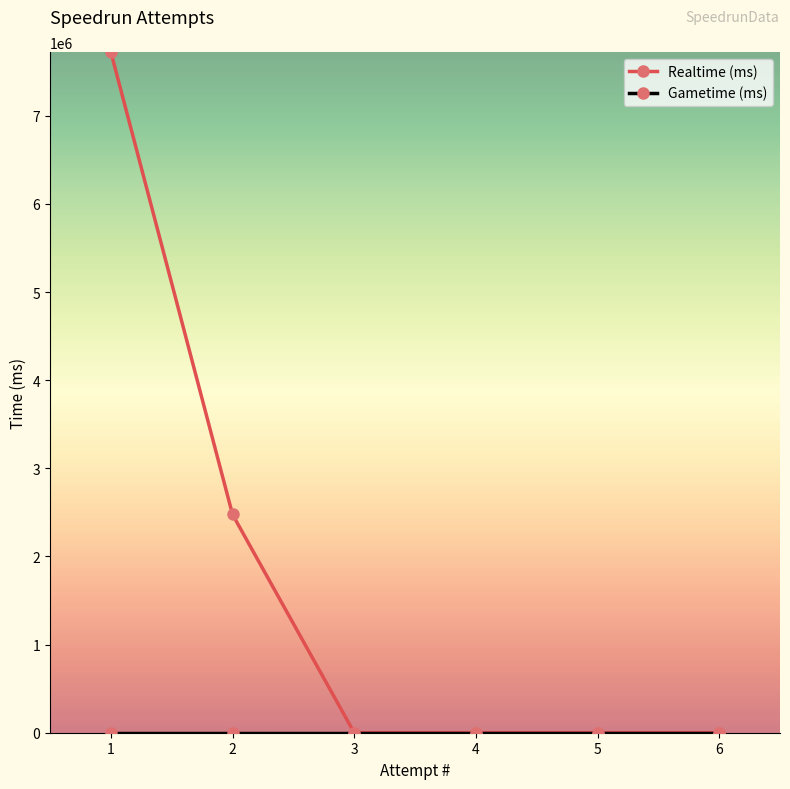

Reading right to left, transcribe all the data shown in this chart.

Realtime (ms): 1=7723923	2=2476954	3=0	4=0	5=0	6=0
Gametime (ms): 1=0	2=0	3=0	4=0	5=0	6=0